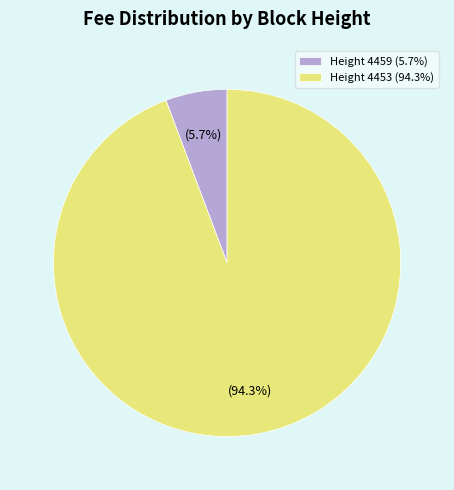

Rank the categories by value from highest to lowest.

Height 4453 (94.3%), Height 4459 (5.7%)